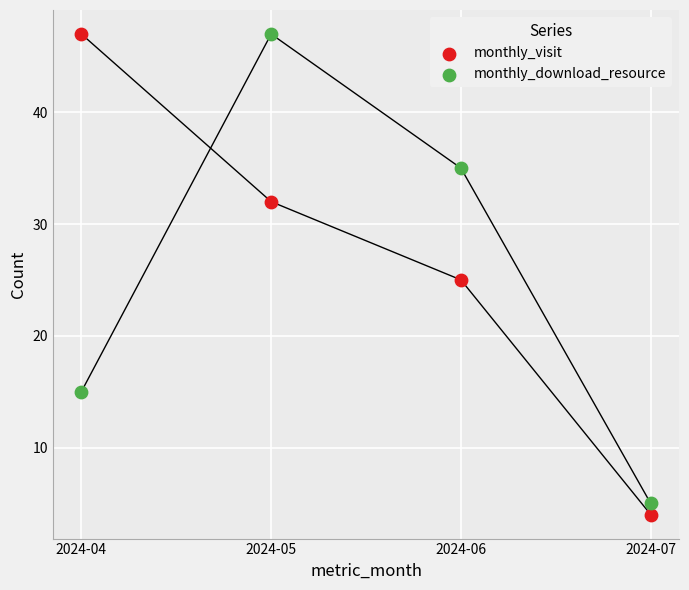

In the monthly_download_resource series, what Y value is closest to 26?

35